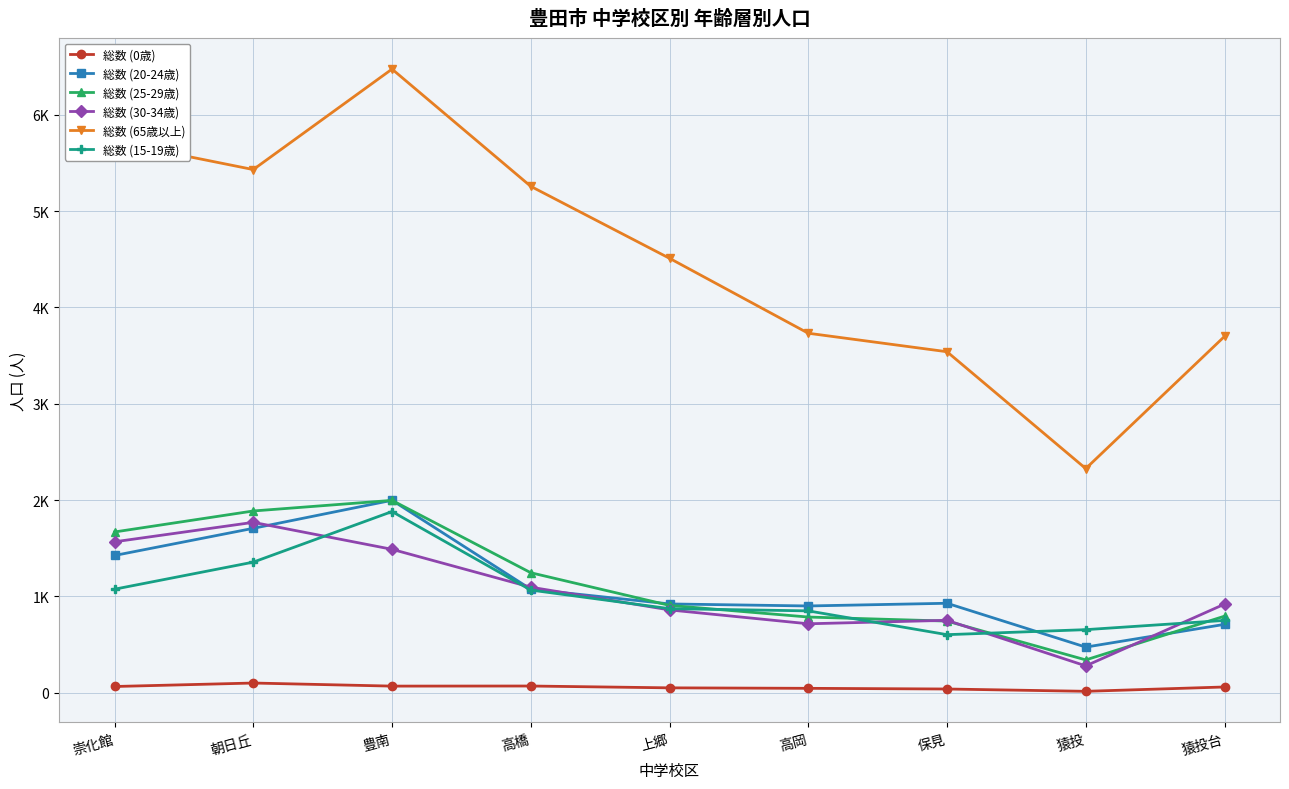

At 高橋, list the series in order from smallest to largest.

総数 (0歳), 総数 (15-19歳), 総数 (20-24歳), 総数 (30-34歳), 総数 (25-29歳), 総数 (65歳以上)